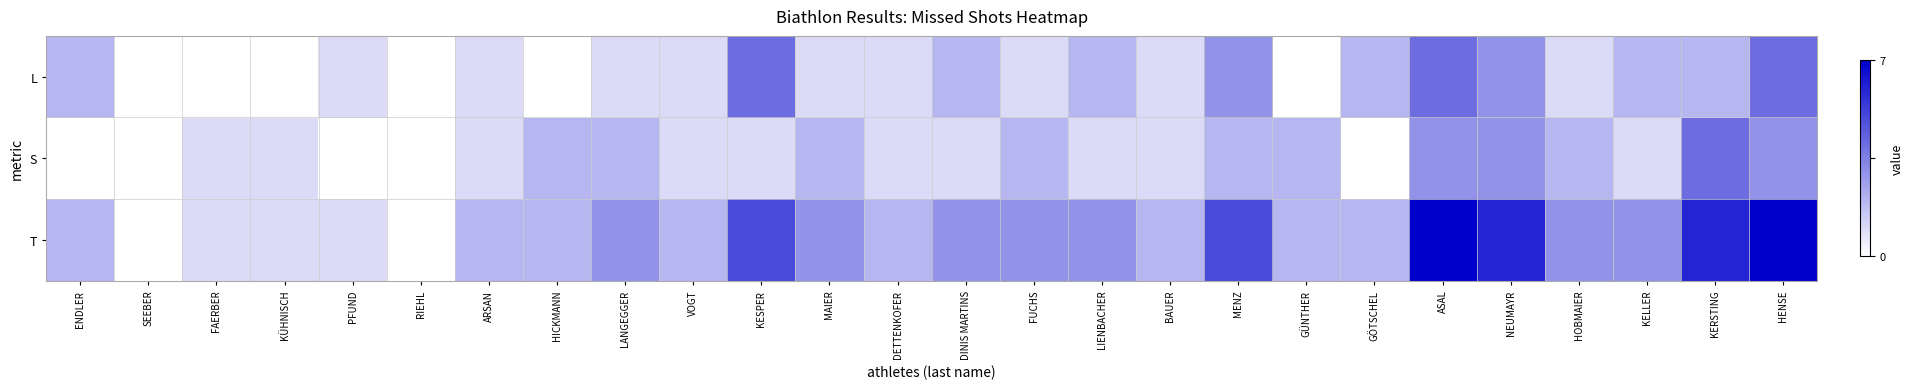

How many data points does each series have?

26